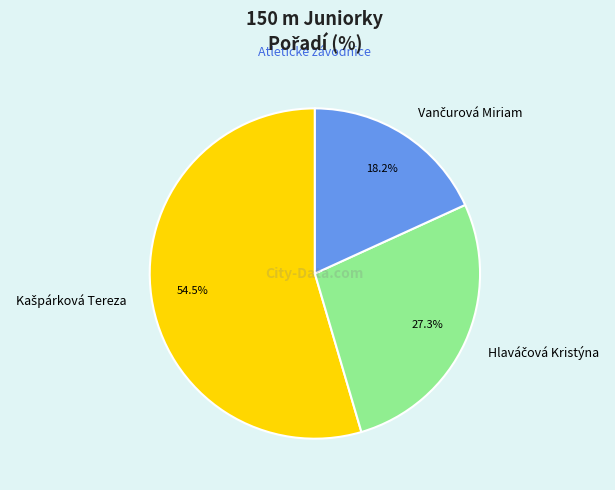

Count the number of slices in the pie.

3